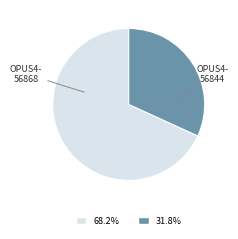

Does any single category account for the majority?

Yes